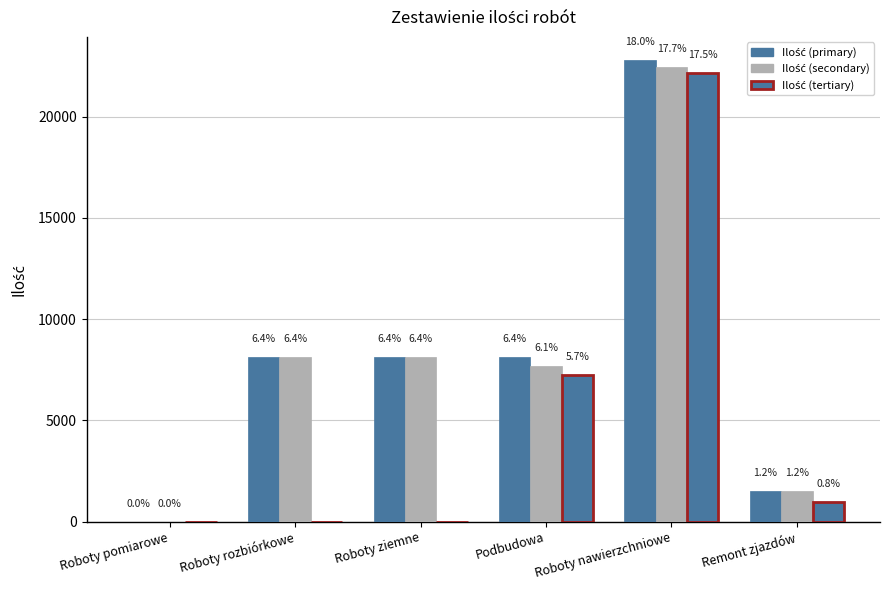

Reading left to right, list all the values displayed in this chart.

Ilość (primary): 3.2	8123.0	8123.0	8123.0	22800.0	1510.0
Ilość (secondary): 3.2	8123.0	8123.0	7680.0	22470.0	1510.0
Ilość (tertiary): 0.0	0.0	0.0	7231.0	22150.0	959.0